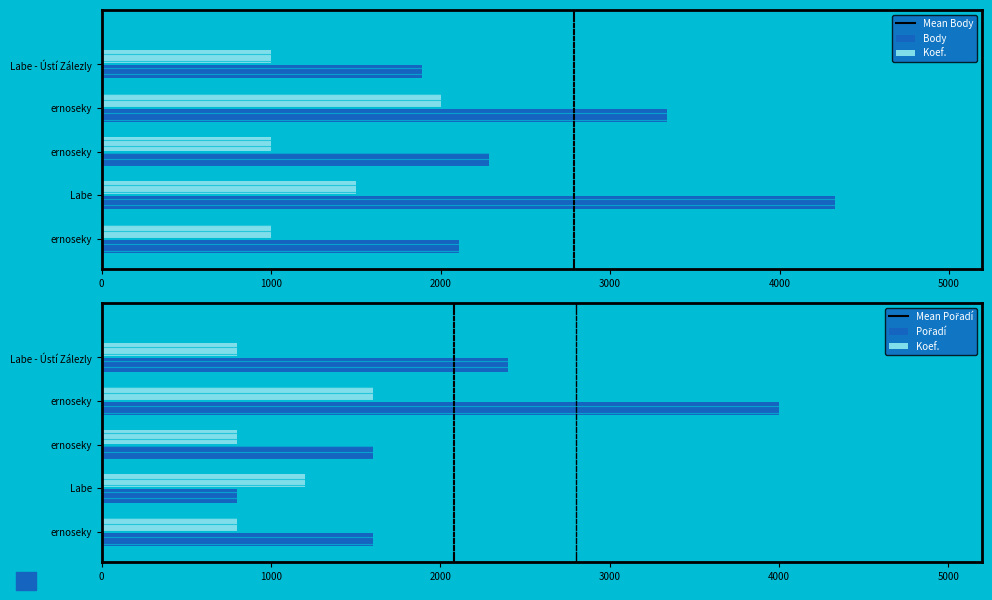

Between 0 and 1000, which is larger?

1000